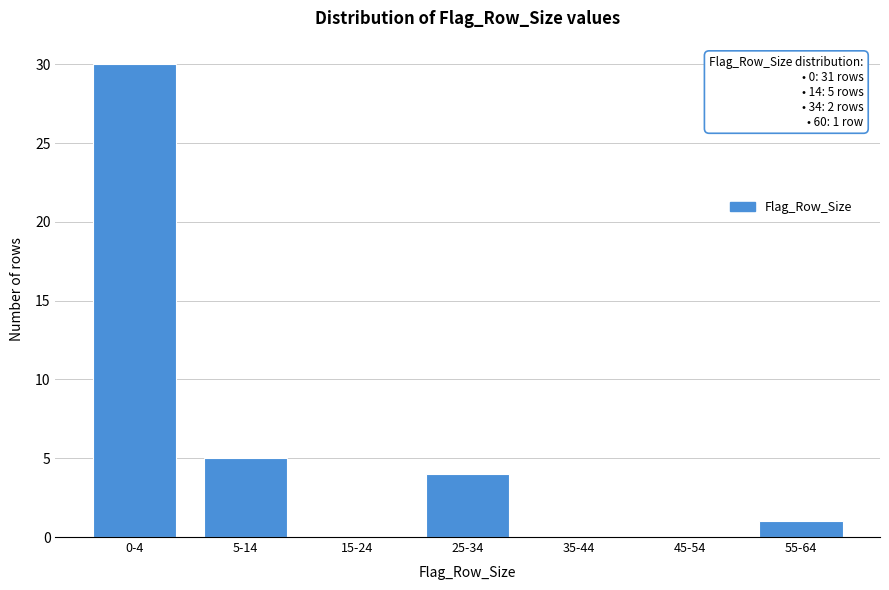

Reading right to left, extract all data points from this chart.

55-64=1	45-54=0	35-44=0	25-34=4	15-24=0	5-14=5	0-4=30